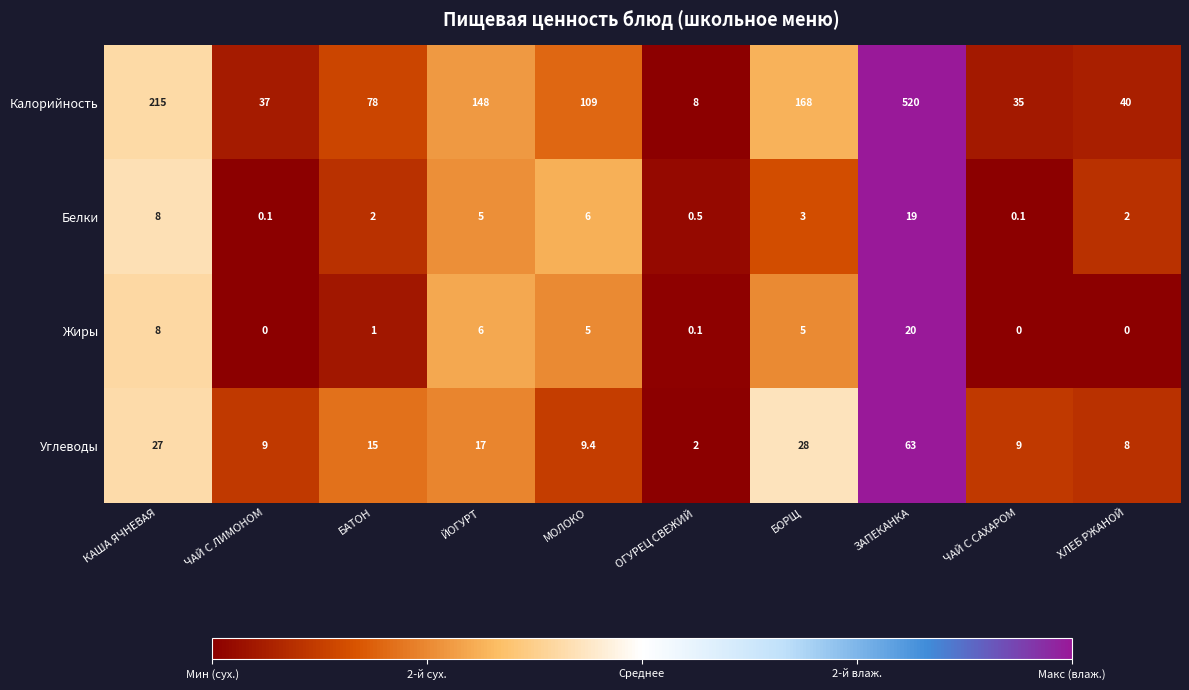

At which category is the sum across all series the highest?

ЗАПЕКАНКА